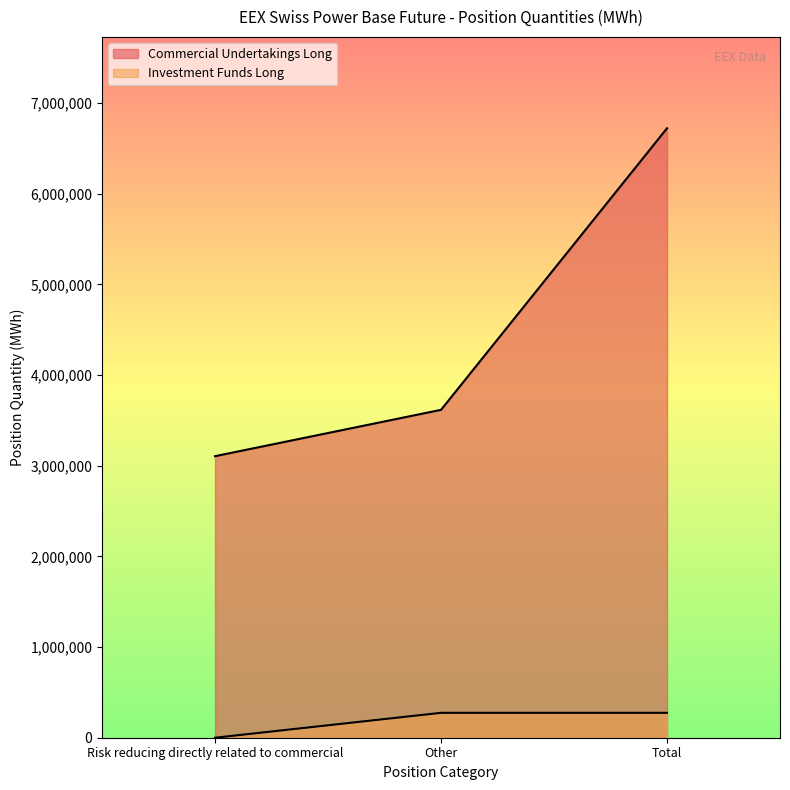

How many series are shown in this chart?

2